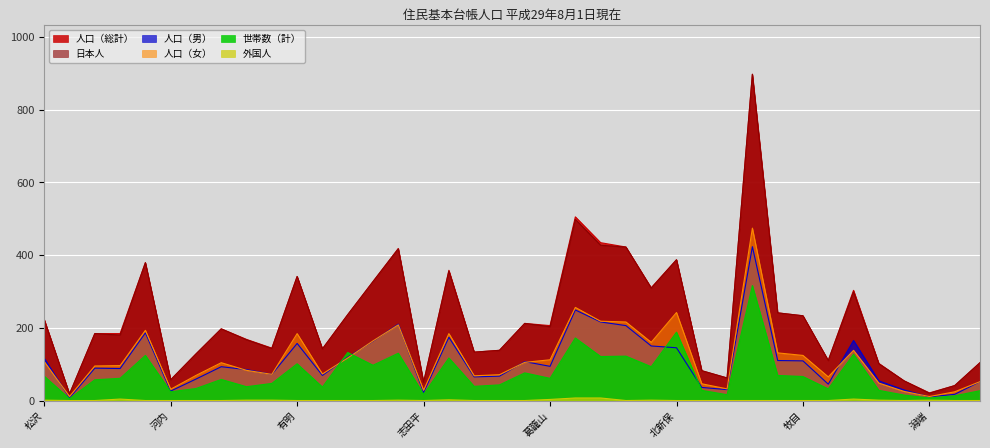

Which series has the widest spread of values?

人口（総計）